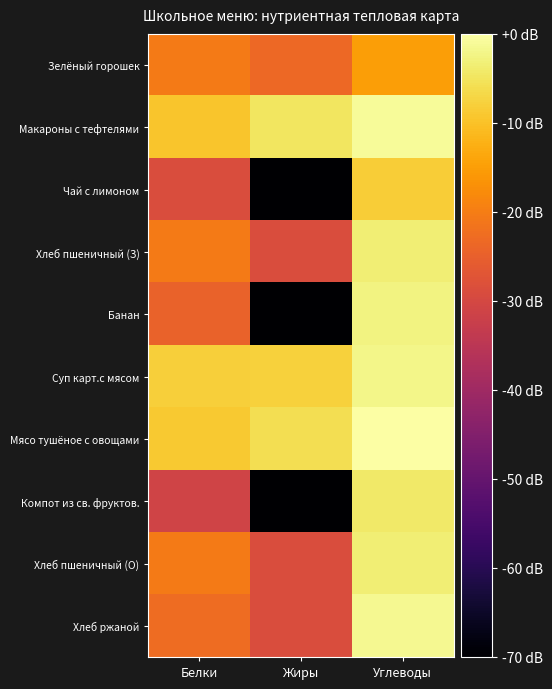

Between Жиры and Углеводы, which is larger?

Углеводы